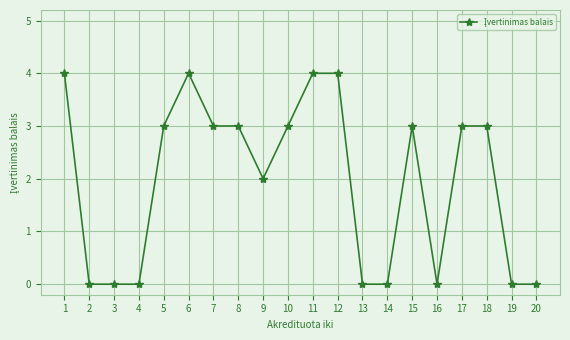

The chart shows a value of 0 at 4. True or false?

True